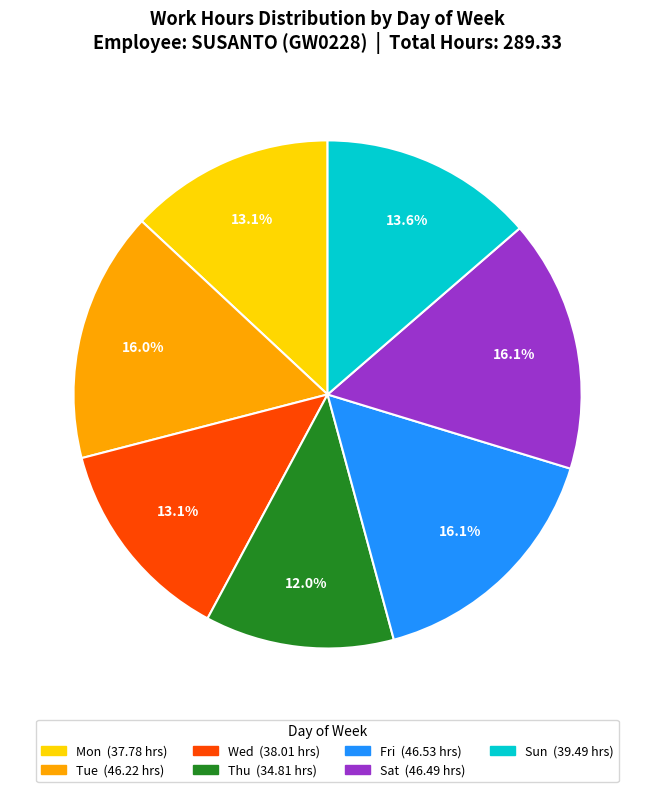

How many segments does this pie chart have?

7